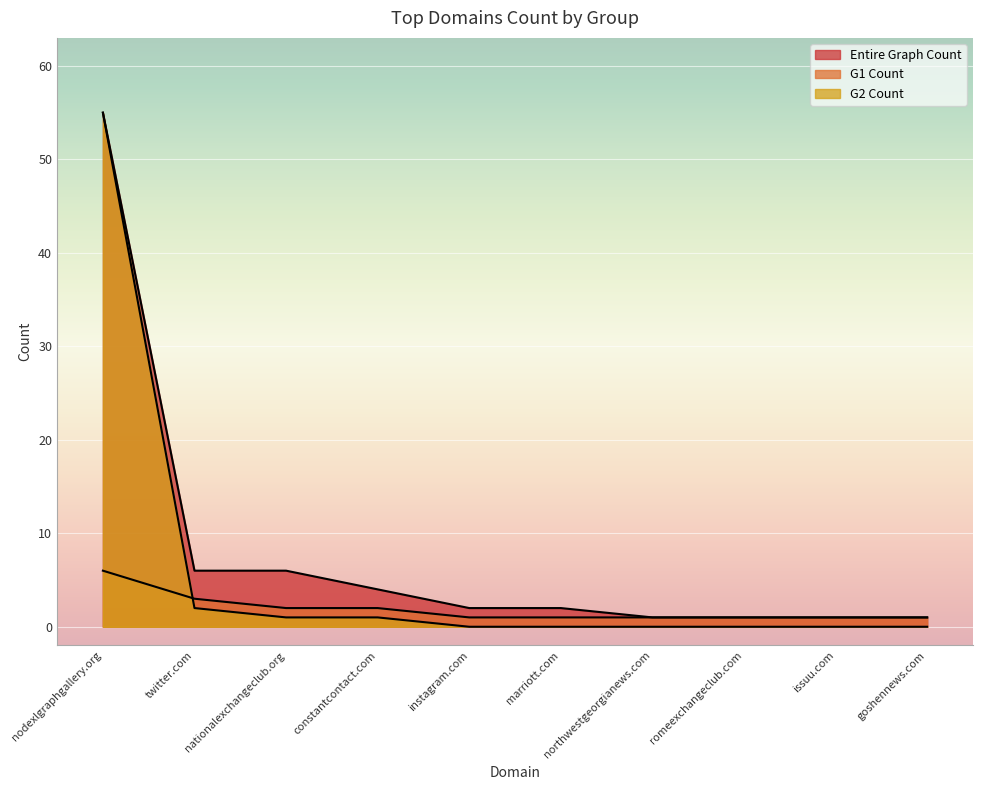

True or false: G1 Count and Entire Graph Count cross at least once.

False